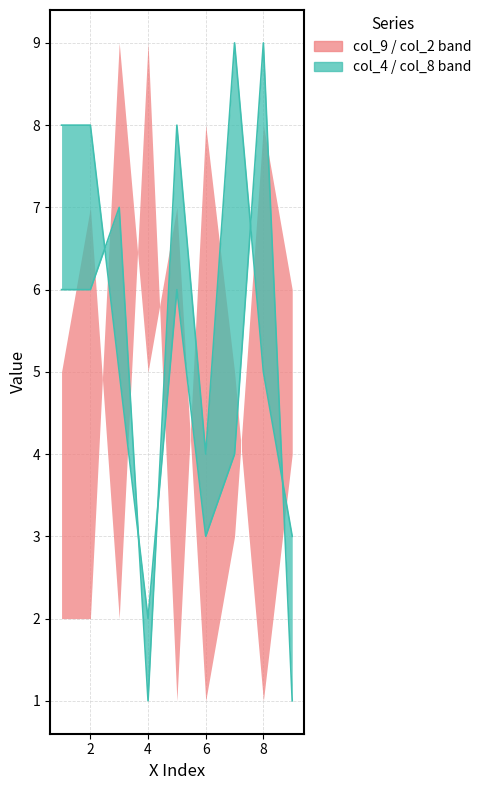

The col_8 series shows 8 at 1. True or false?

True